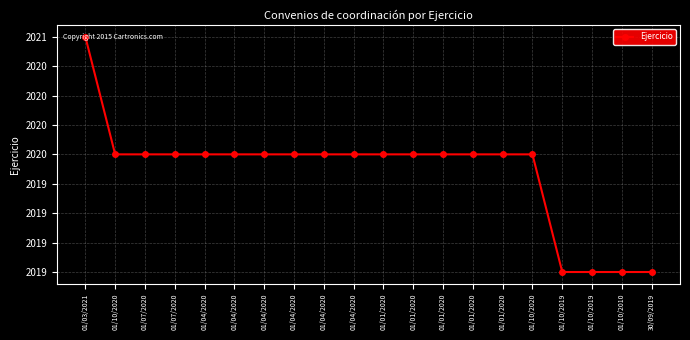

Is this an area chart (filled region under the line)?

No